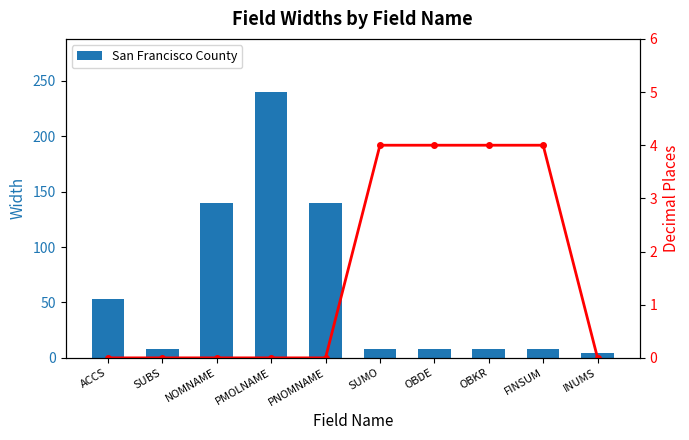

At which label does San Francisco County reach its peak?

PMOLNAME